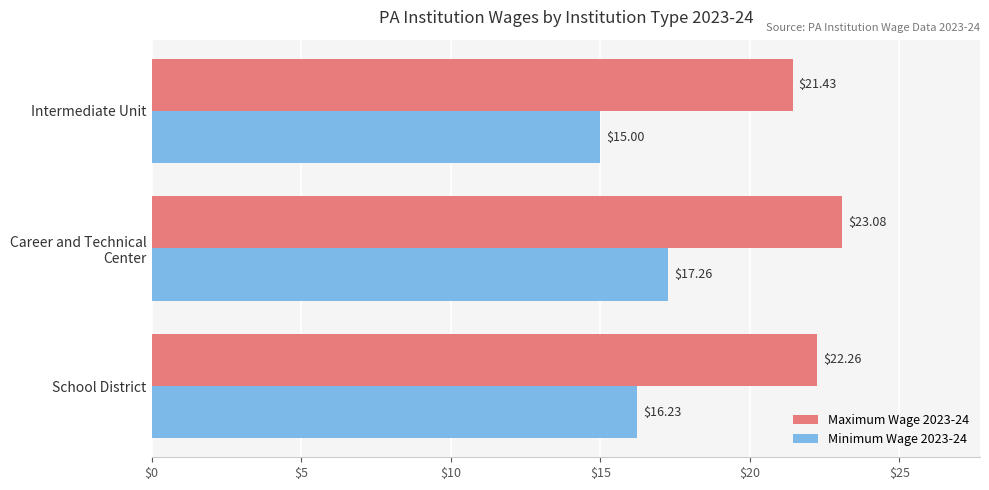

At how many categories does at least one series exceed 21?

3